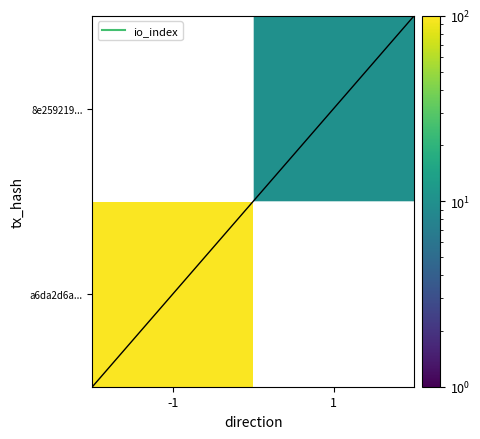

True or false: 8e259219... has a value of 6.0 at 1.

False